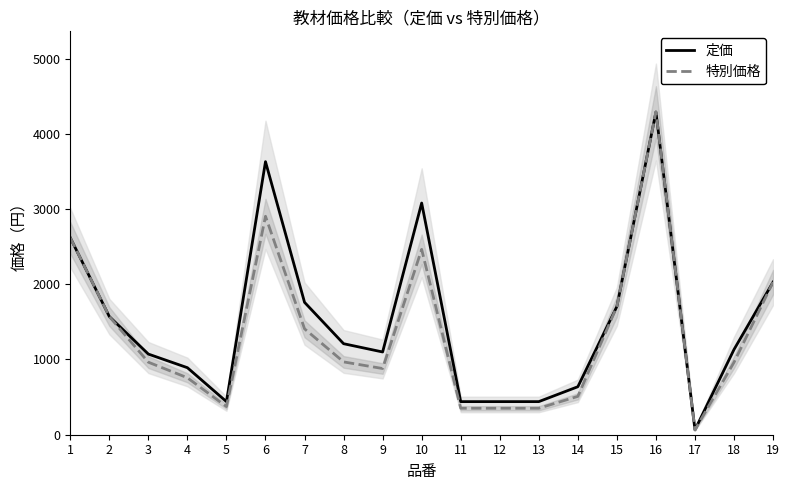

What is the difference between the highest and lowest values at 4?

134